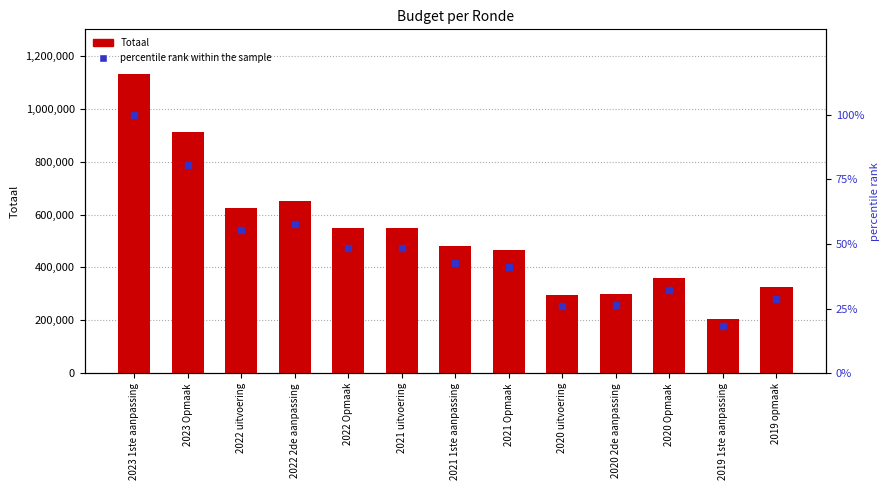

At which category is the sum across all series the highest?

2023 1ste aanpassing